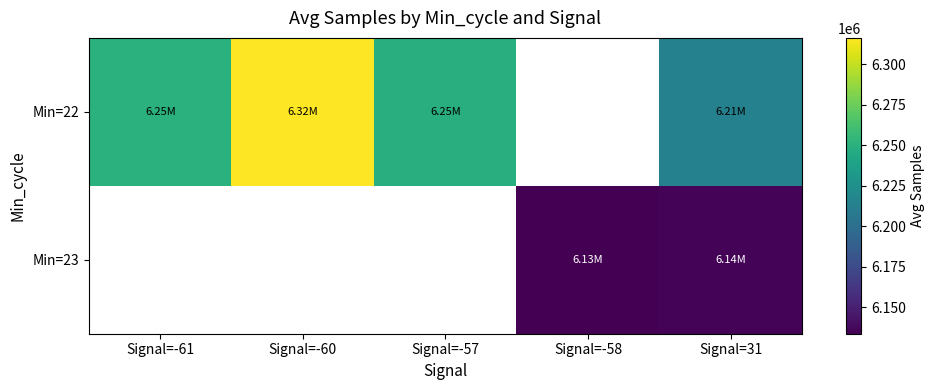

Rank the series by their maximum value, from highest to lowest.

Min=22, Min=23